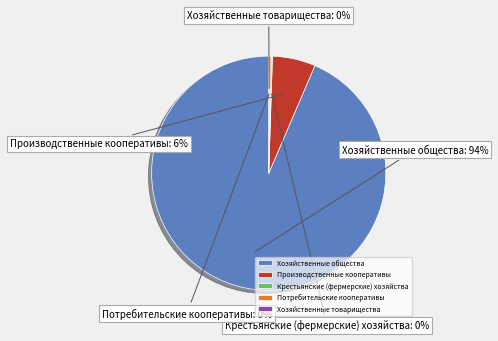

Is it true that Производственные кооперативы is 17% of the pie?

False